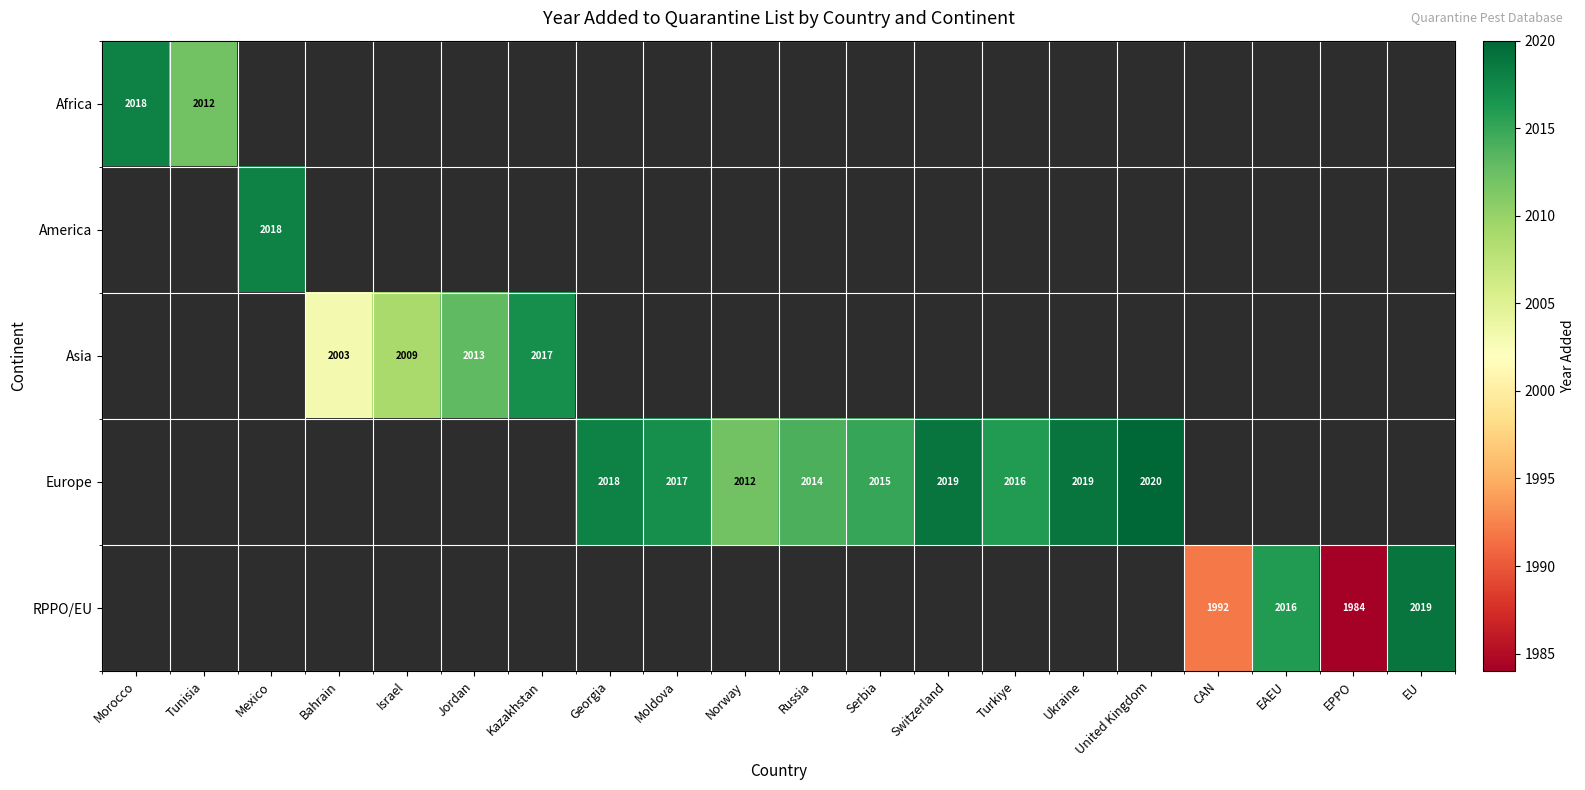

The value of Europe at Georgia is 2018. True or false?

True